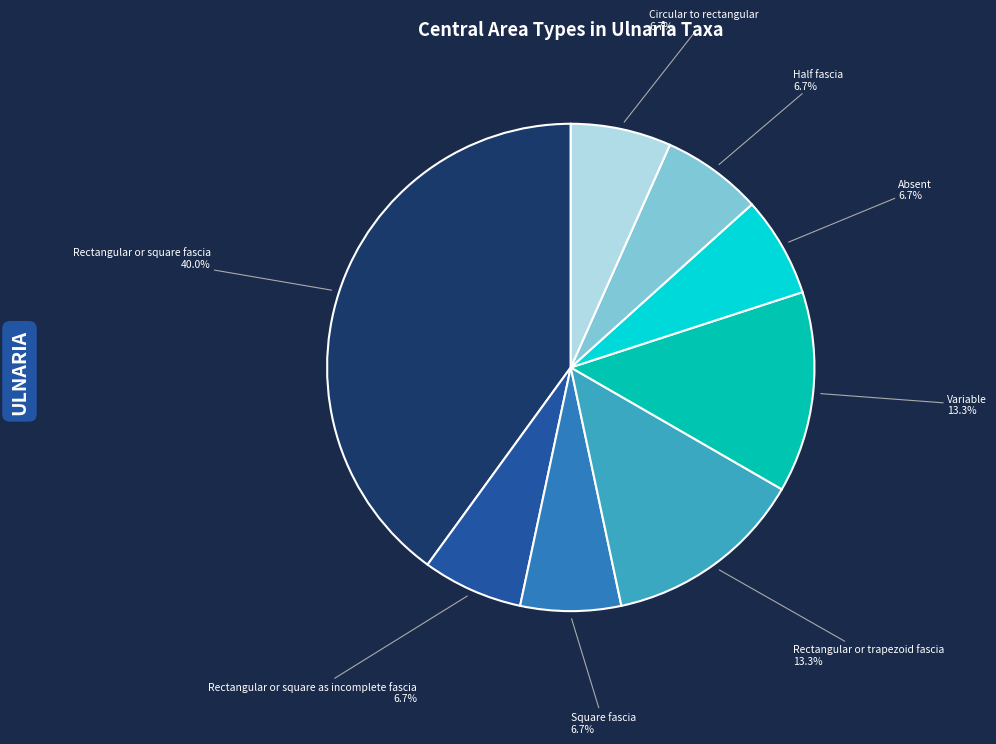

What percentage is the Rectangular or trapezoid fascia slice, to the nearest percent?

13%